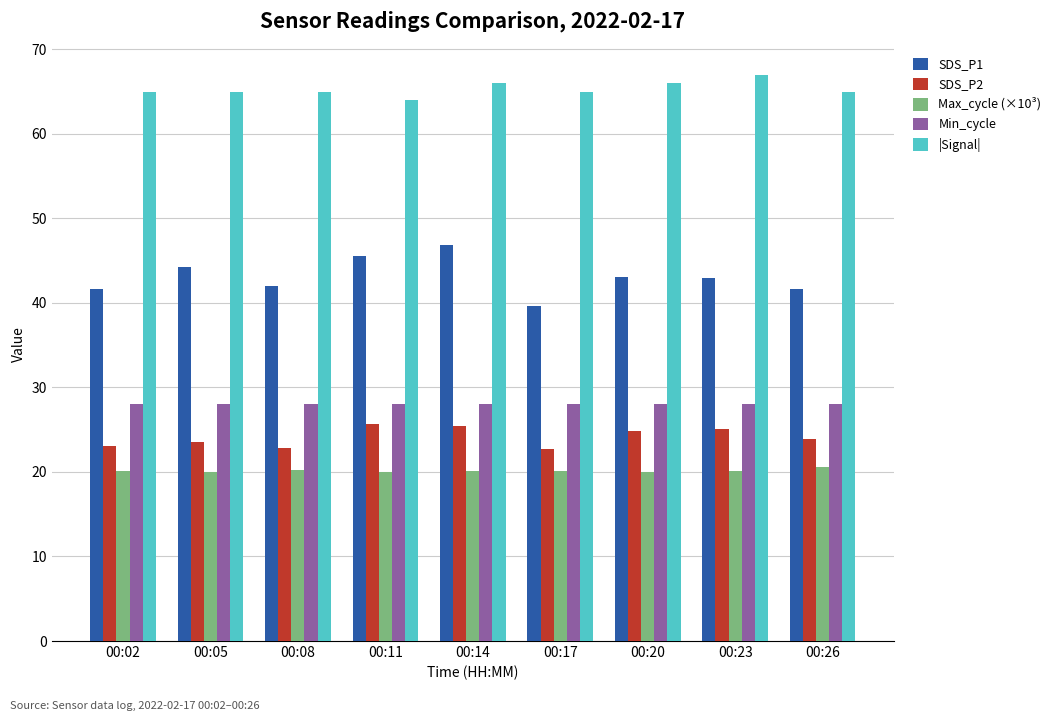

What is the value of the |Signal| bar at the 4th from the left?

64.0